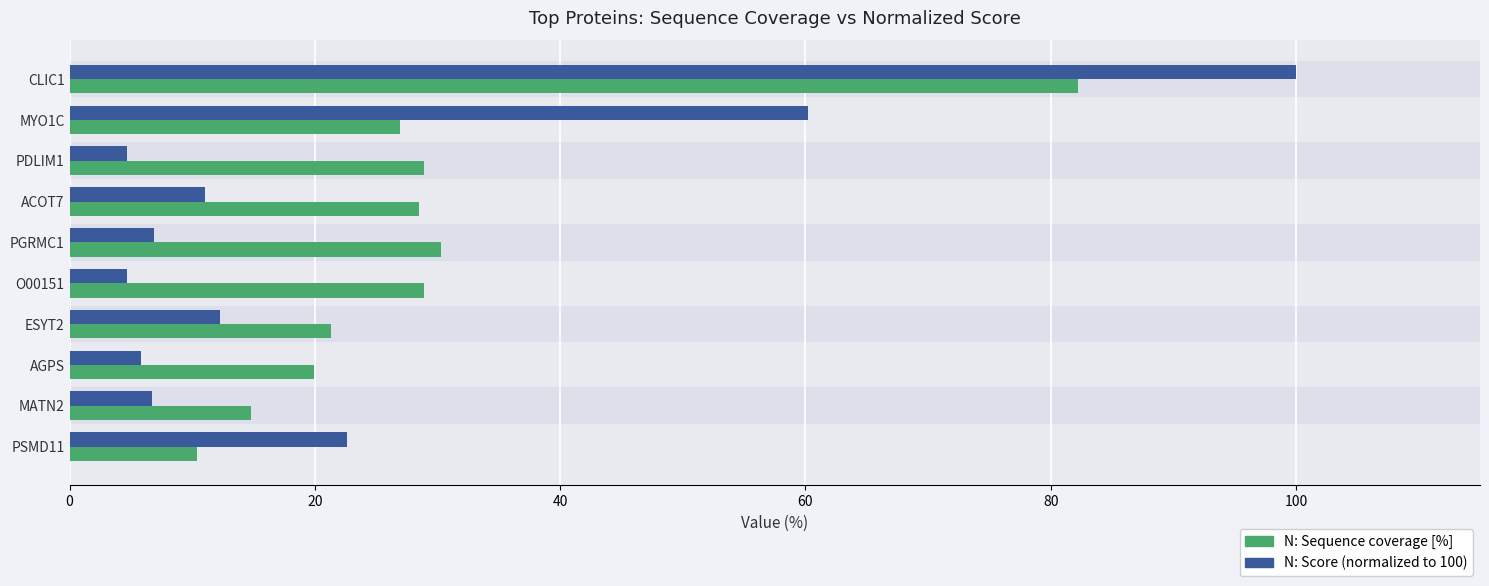

How many bars are there in total?

20